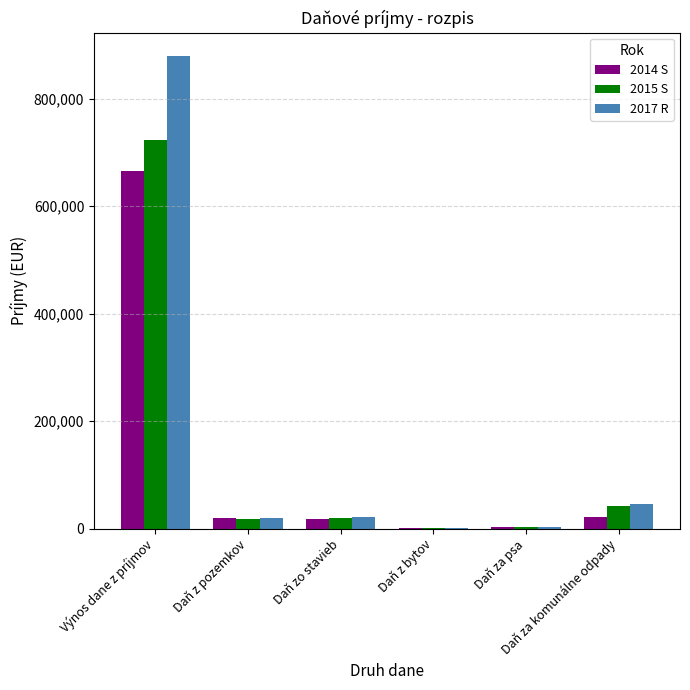

What is the difference between the 2014 S values at Daň z bytov and Výnos dane z príjmov?

665439.8